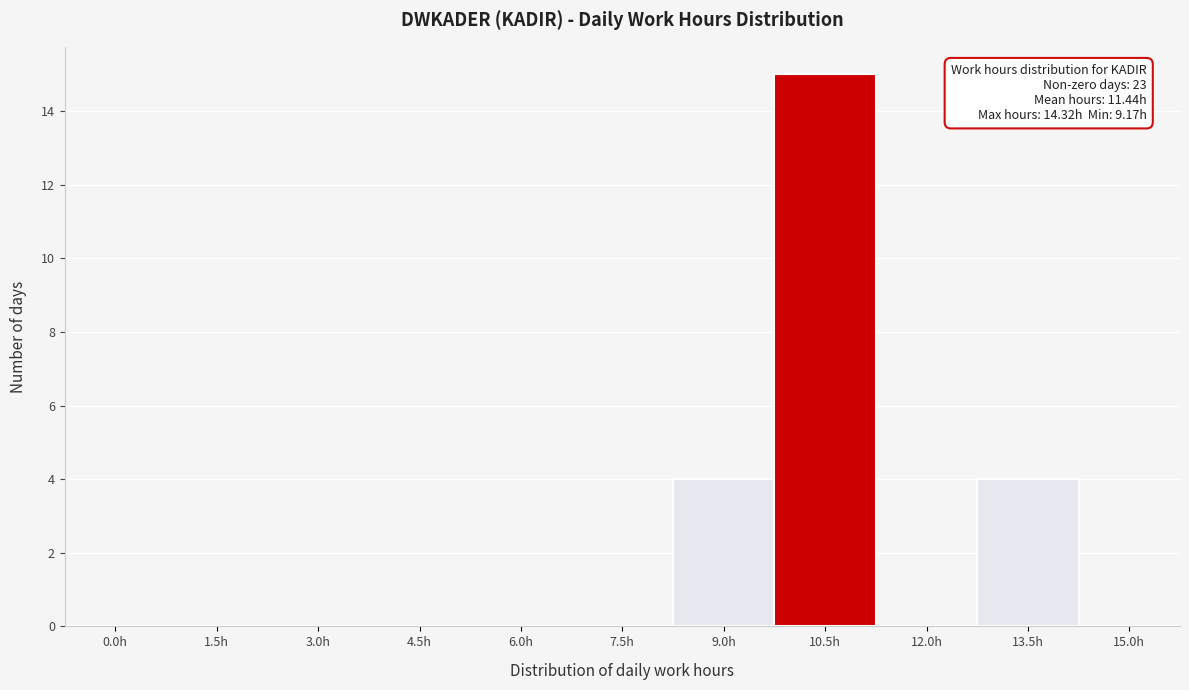

Reading right to left, list all the values displayed in this chart.

15.0h=0	13.5h=4	12.0h=0	10.5h=15	9.0h=4	7.5h=0	6.0h=0	4.5h=0	3.0h=0	1.5h=0	0.0h=0